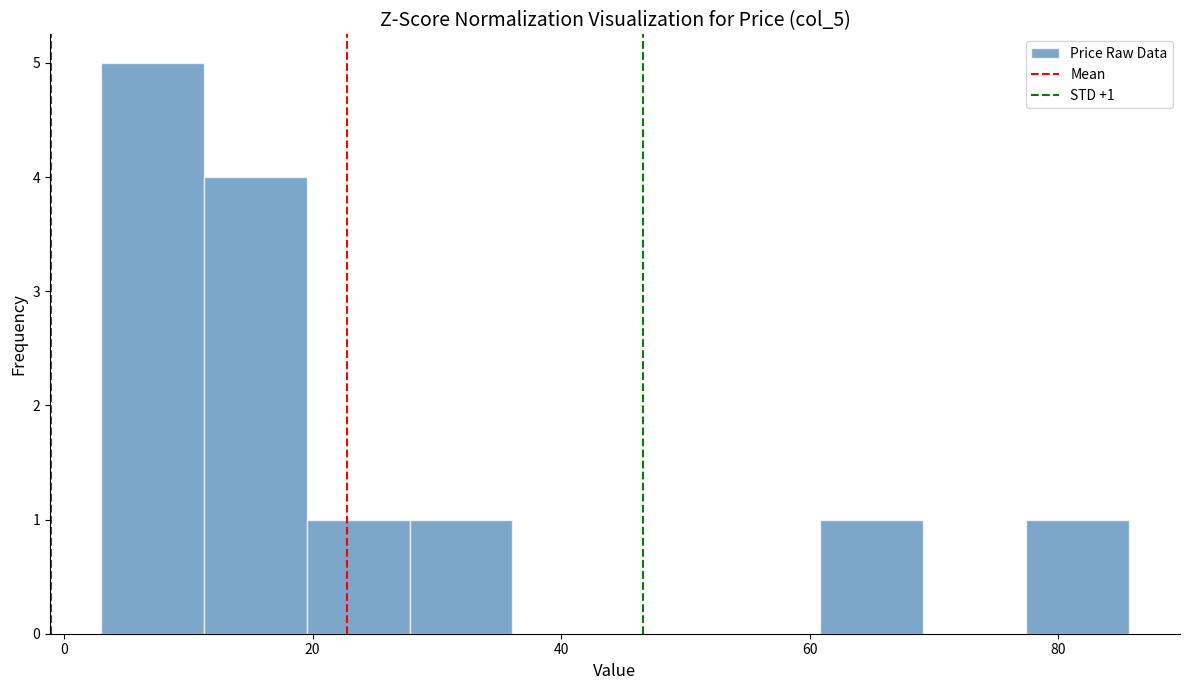

Over which range of the x-axis is the bar tallest?

4 to 12